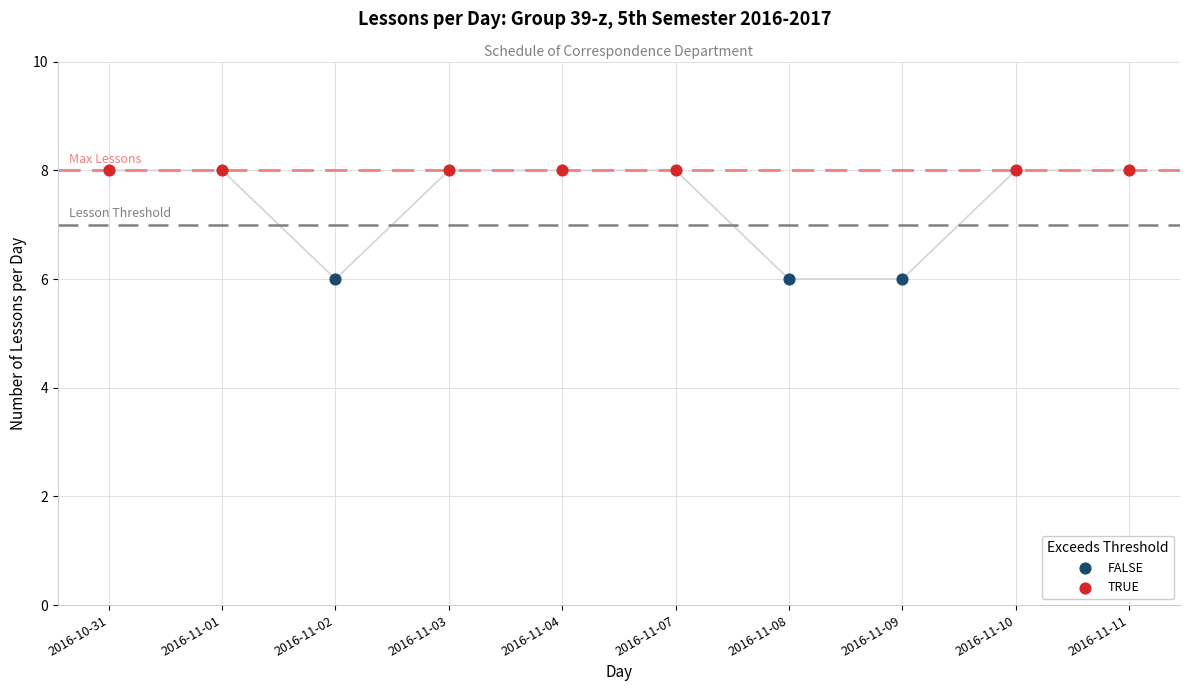

Which series contains the highest Y value?

TRUE